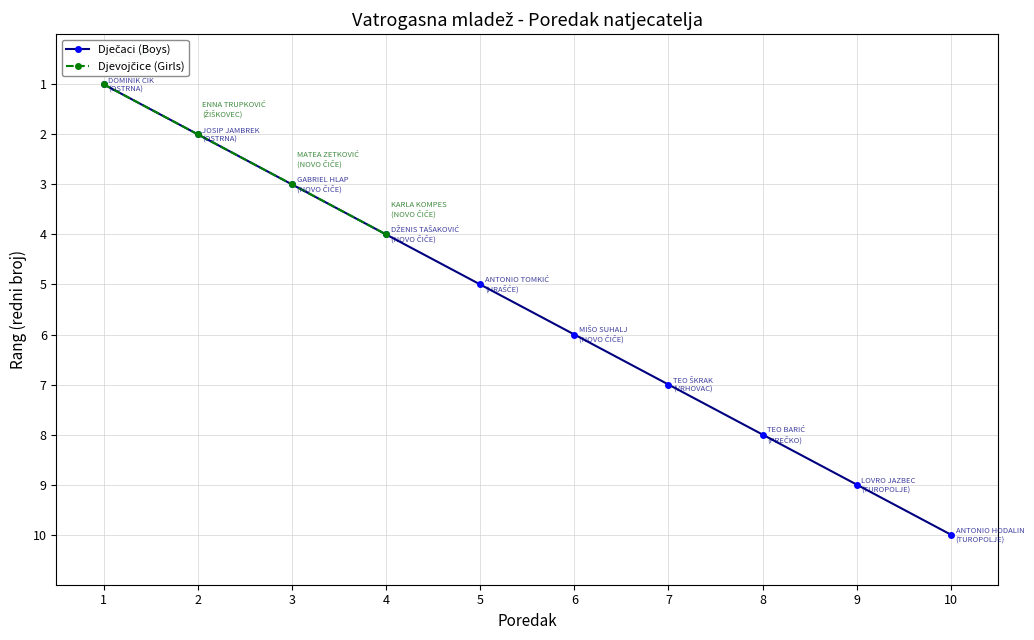

Reading left to right, what are all the values shown in this chart?

1	2	3	4	5	6	7	8	9	10